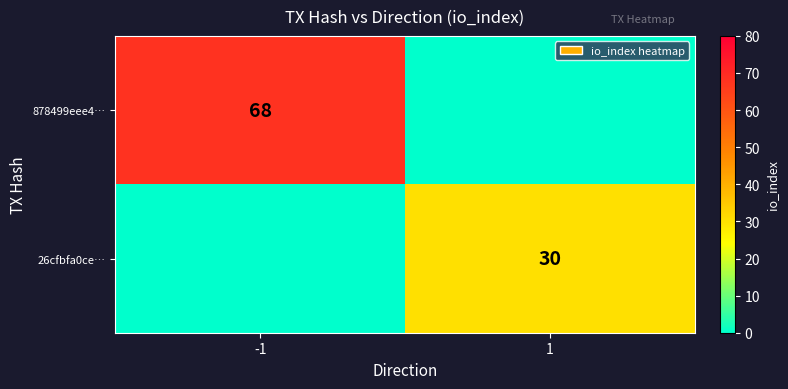

True or false: 26cfbfa0ce… has a value of 43 at 1.

False